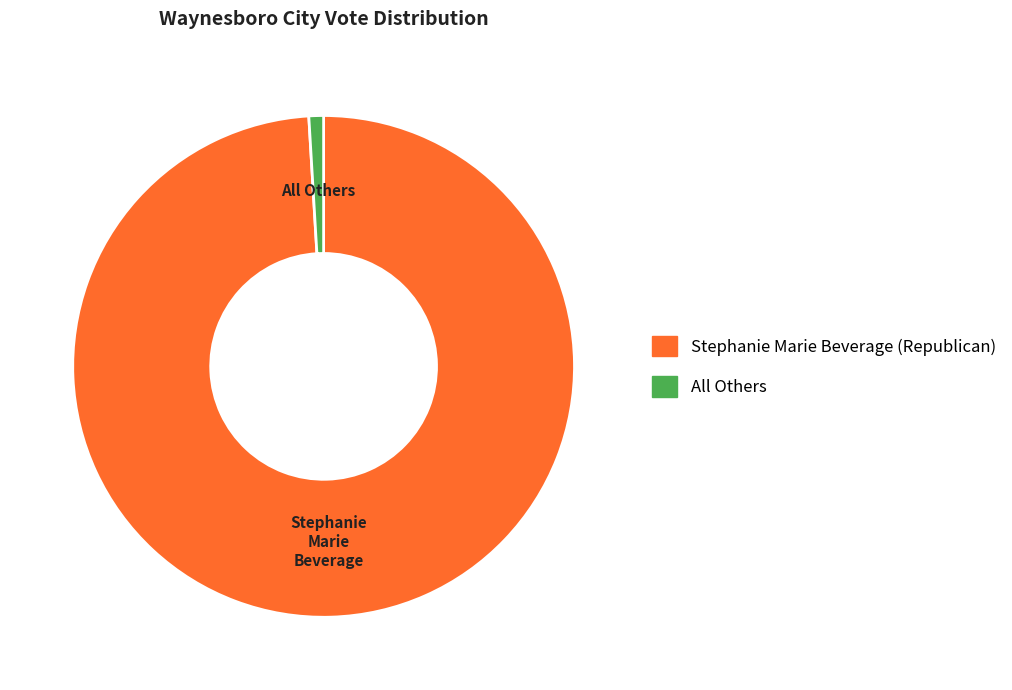

Approximately how many times larger is the value at Stephanie Marie Beverage (Republican) compared to All Others?

105.1